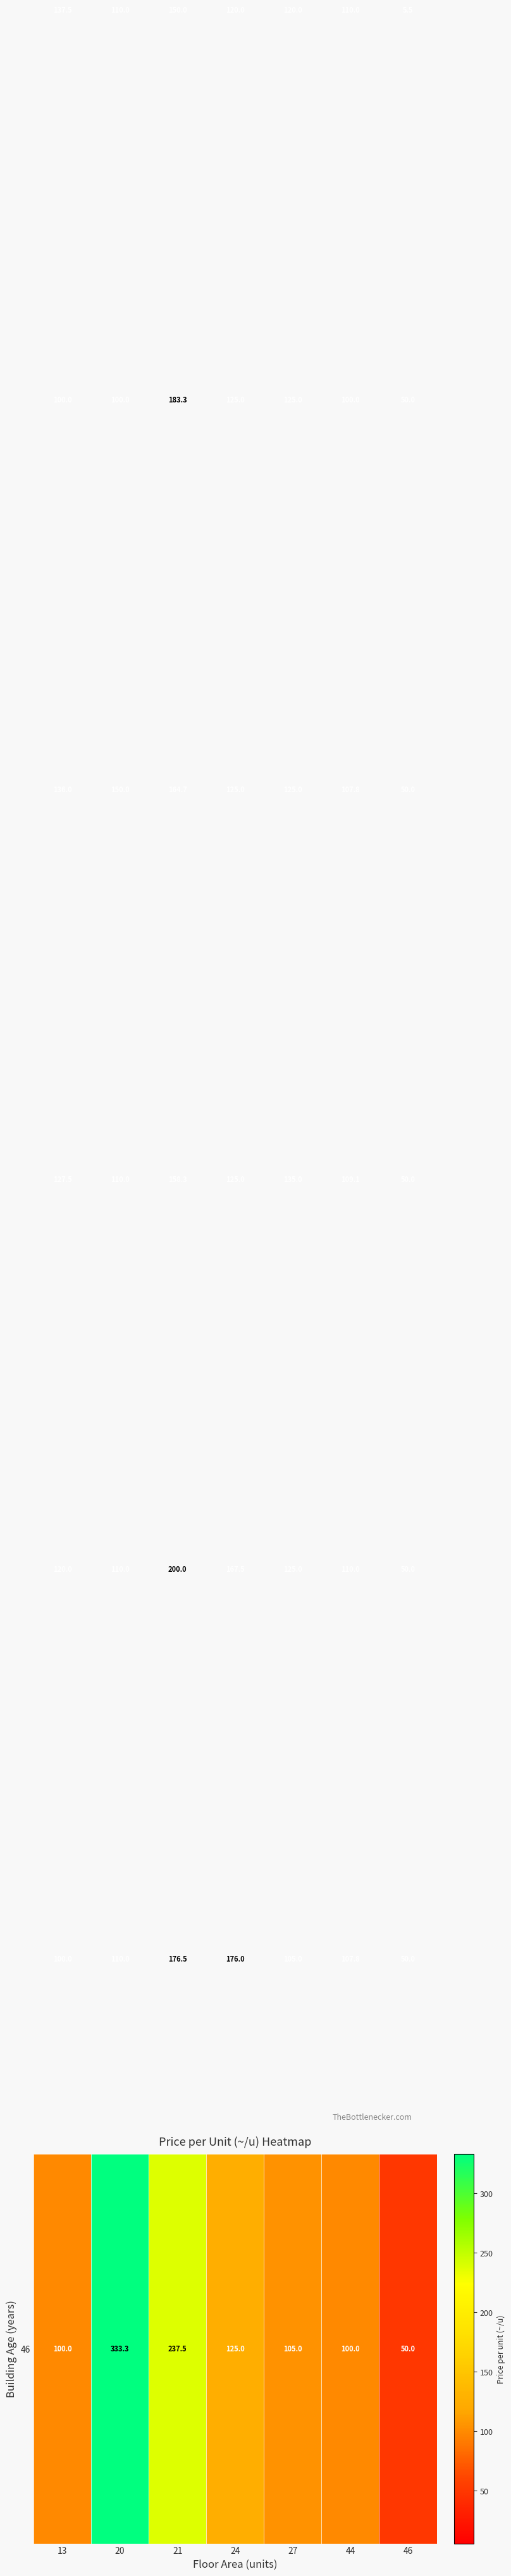

At how many categories does at least one series exceed 161?

3